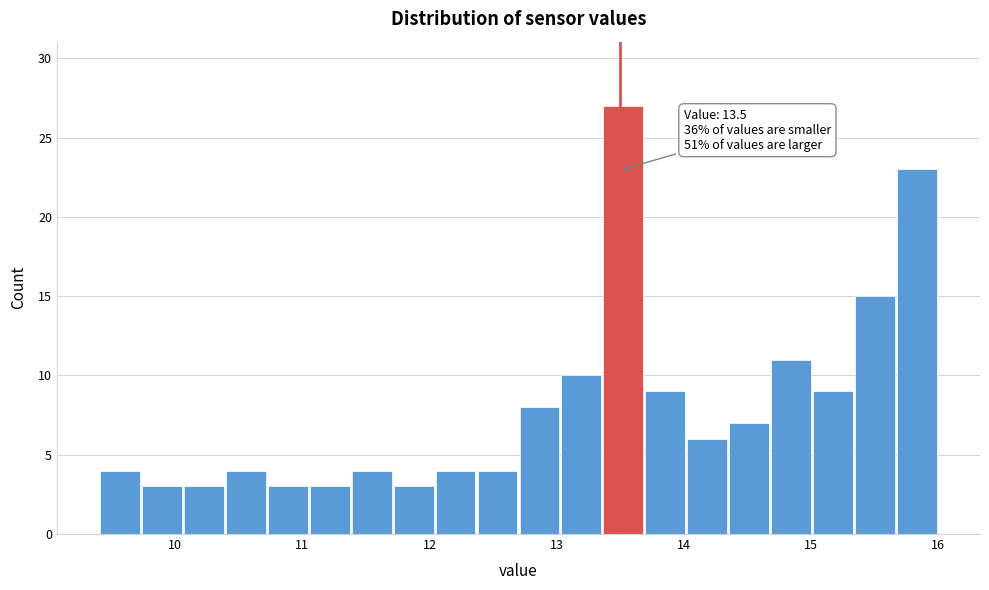

Around what value on the x-axis is the tallest bar? Give the approximate position of its centre, as read against the axis.

13.5